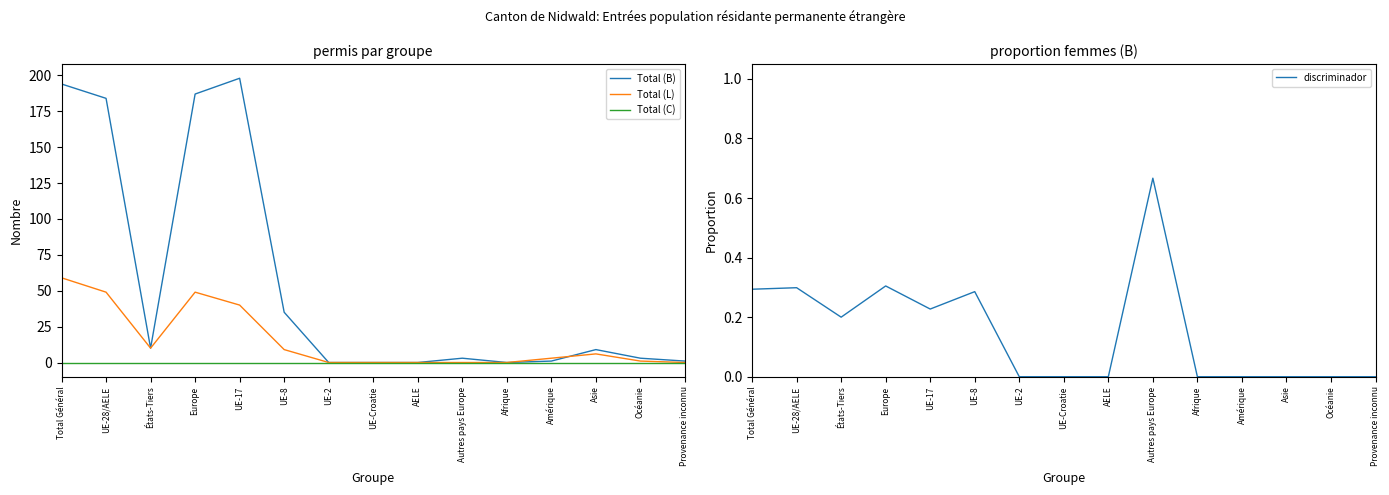

At how many categories does at least one series exceed 146?

4